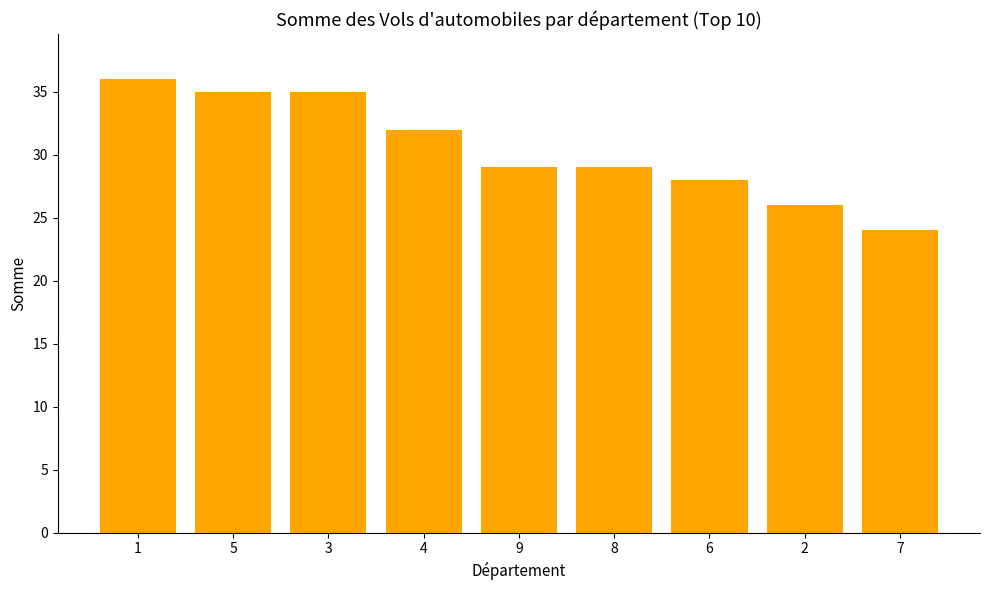

What is the label of the 9th bar from the left?

7